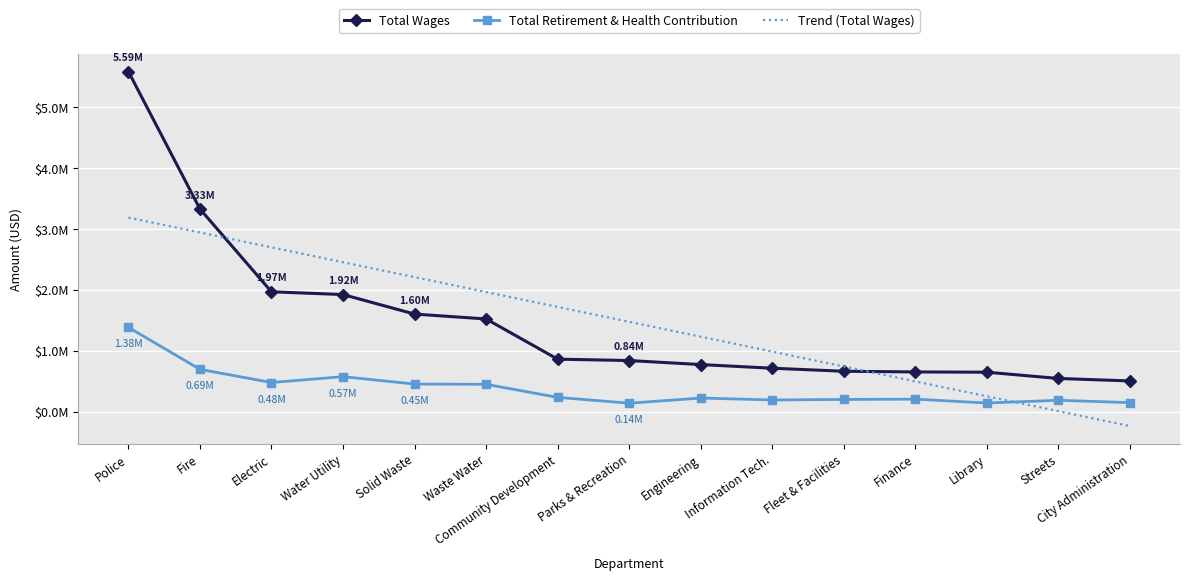

Which series ends up on top after the final intersection of Total Retirement & Health Contribution and Trend (Total Wages)?

Total Retirement & Health Contribution